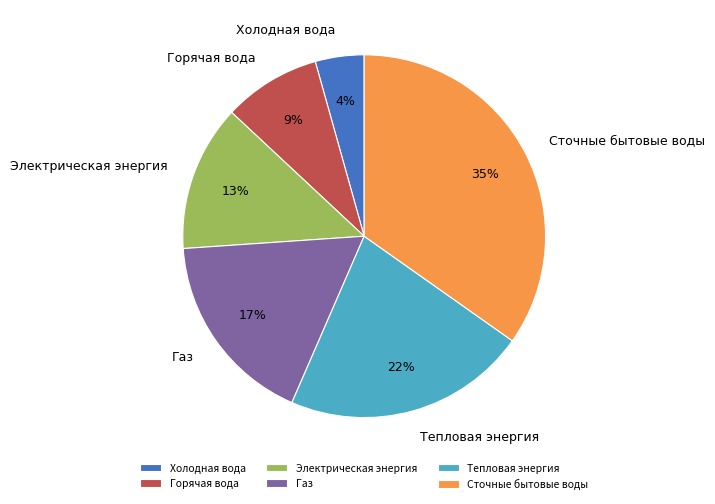

To the nearest percent, what percentage of the pie is Сточные бытовые воды?

35%